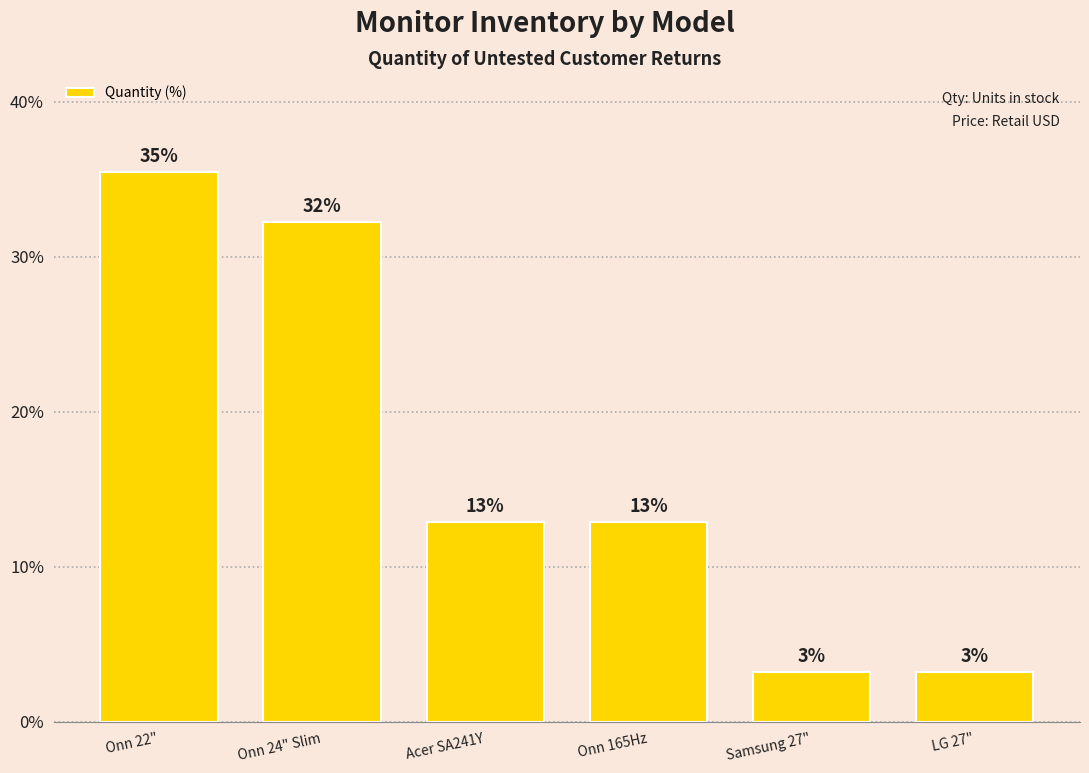

Which label corresponds to the smallest value in the chart?

Samsung 27"